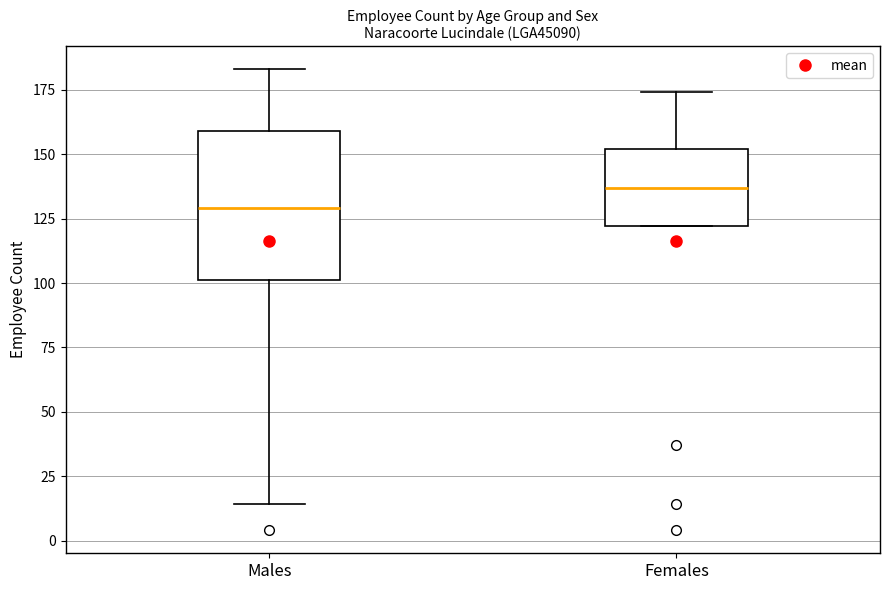

Reading left to right, transcribe this box plot: for each box, give where its median line is, the range the box spans, and where its two whiskers end, as read against the y-axis. The values are not printed on the chart, so give them approximately, as read against the axis.

Males: median 130, box 100 to 160, whiskers 15 to 185
Females: median 135, box 120 to 150, whiskers 120 to 175